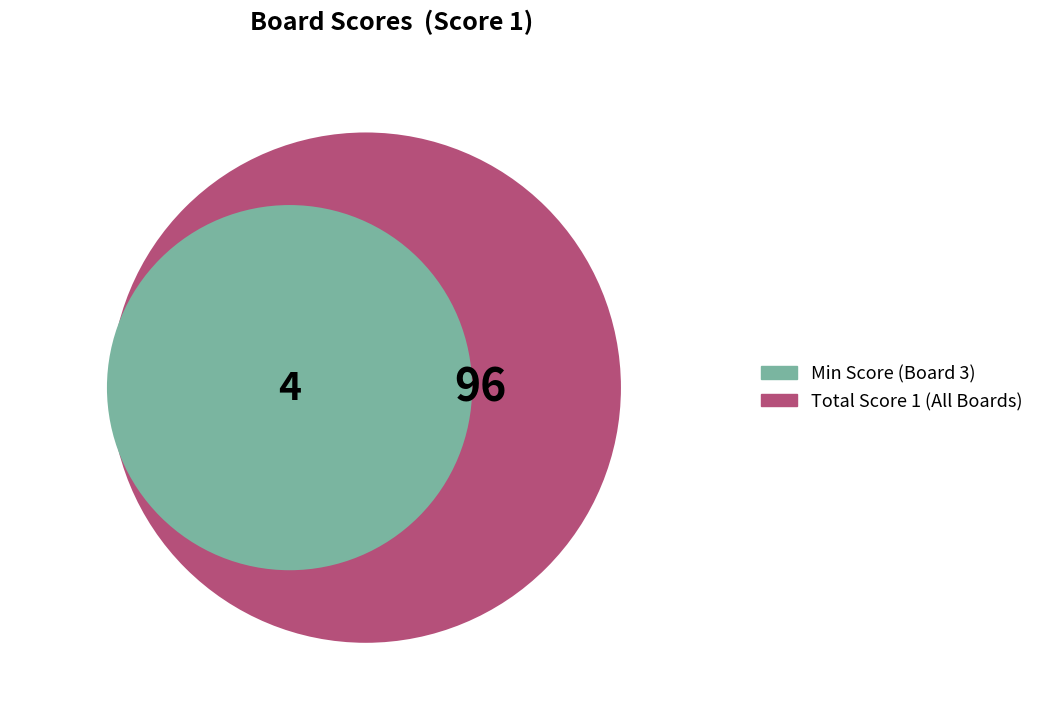

True or false: 7 accounts for 32% of the total.

False